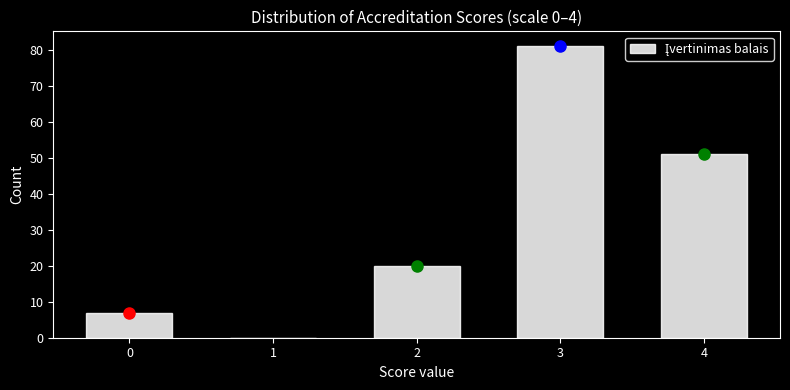

Reading left to right, transcribe this chart: for each bar, give the range it covers on the x-axis and its height. The values are not printed on the chart, so give them approximately, as read against the axis.

-0.5 to 0.5: 7
0.5 to 1.5: 0
1.5 to 2.5: 20
2.5 to 3.5: 81
3.5 to 4.5: 51